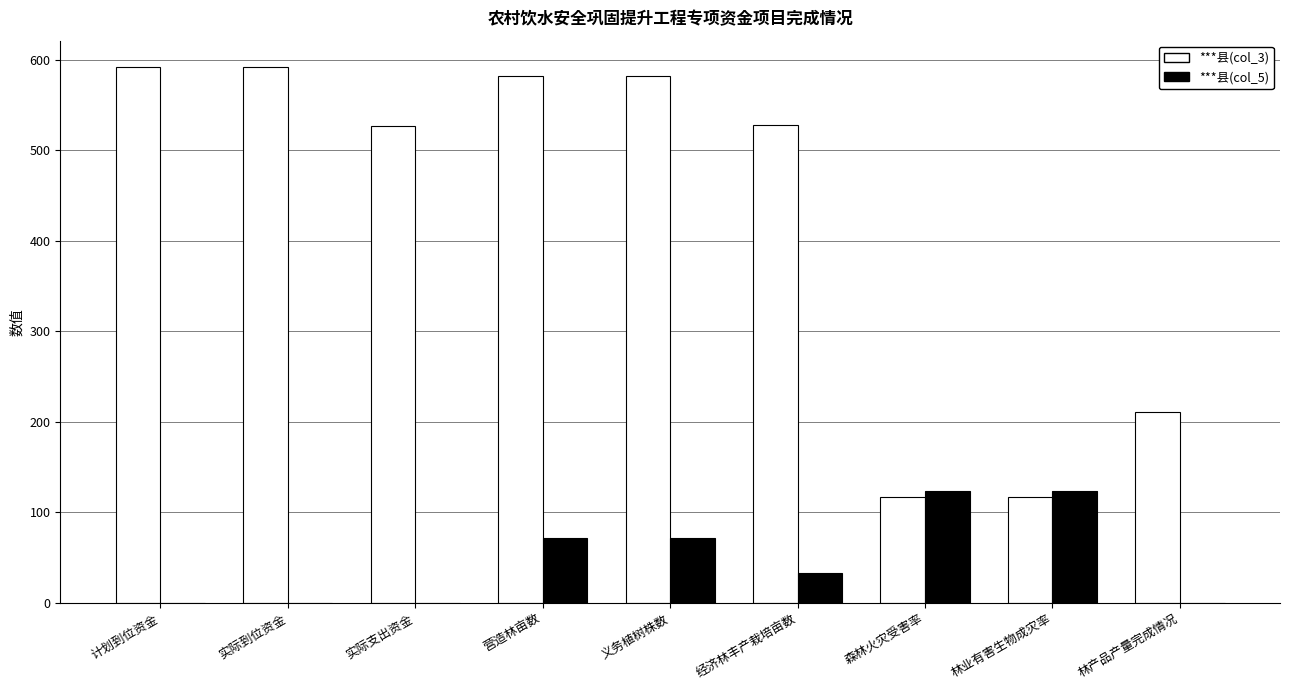

Which series changed the most between 计划到位资金 and 森林火灾受害率?

***县(col_3)